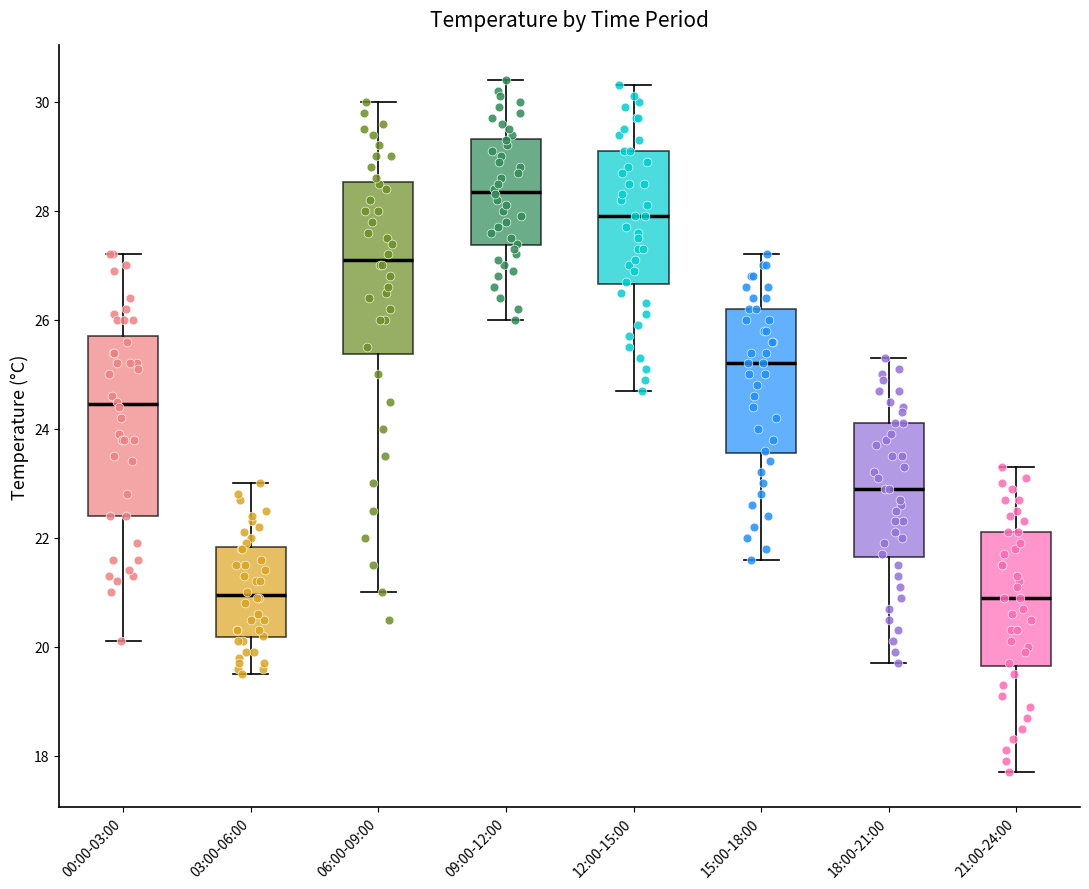

Where does the median line of the box for 09:00-12:00 sit on the y-axis? The values are not printed on the chart, so give them approximately, as read against the axis.

28.4